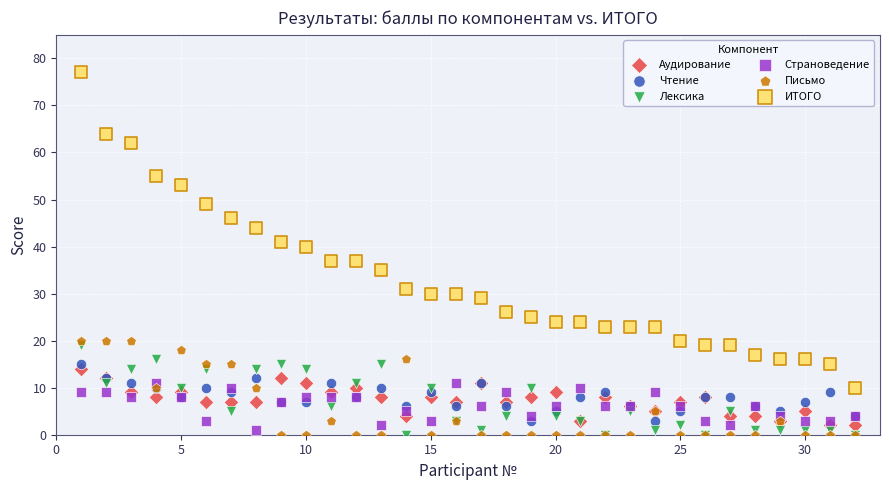

Which series has the largest Y range (max minus min)?

ИТОГО